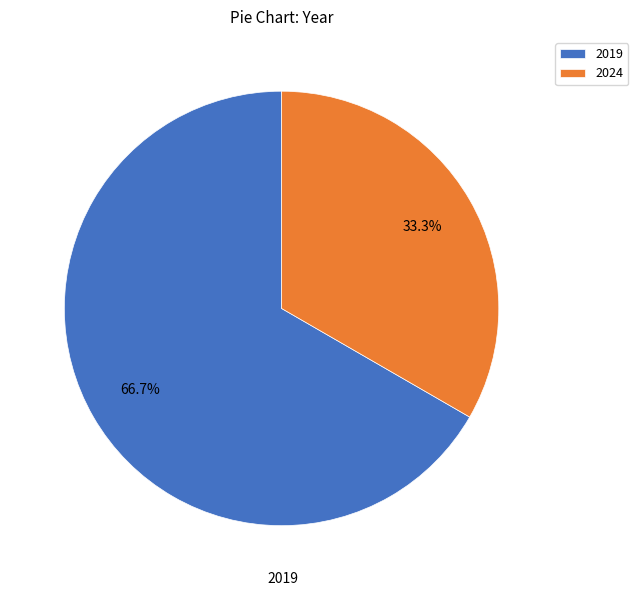

True or false: 2019 accounts for 67% of the total.

True